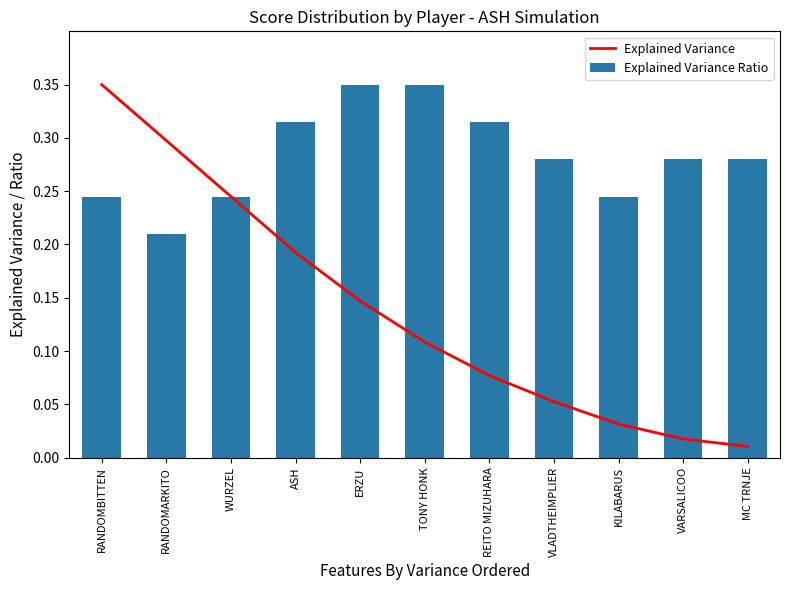

Reading left to right, transcribe all the data shown in this chart.

Explained Variance: 0.3	0.3	0.2	0.2	0.1	0.1	0.1	0.1	0.0	0.0	0.0
Explained Variance Ratio: 0.2	0.2	0.2	0.3	0.3	0.3	0.3	0.3	0.2	0.3	0.3